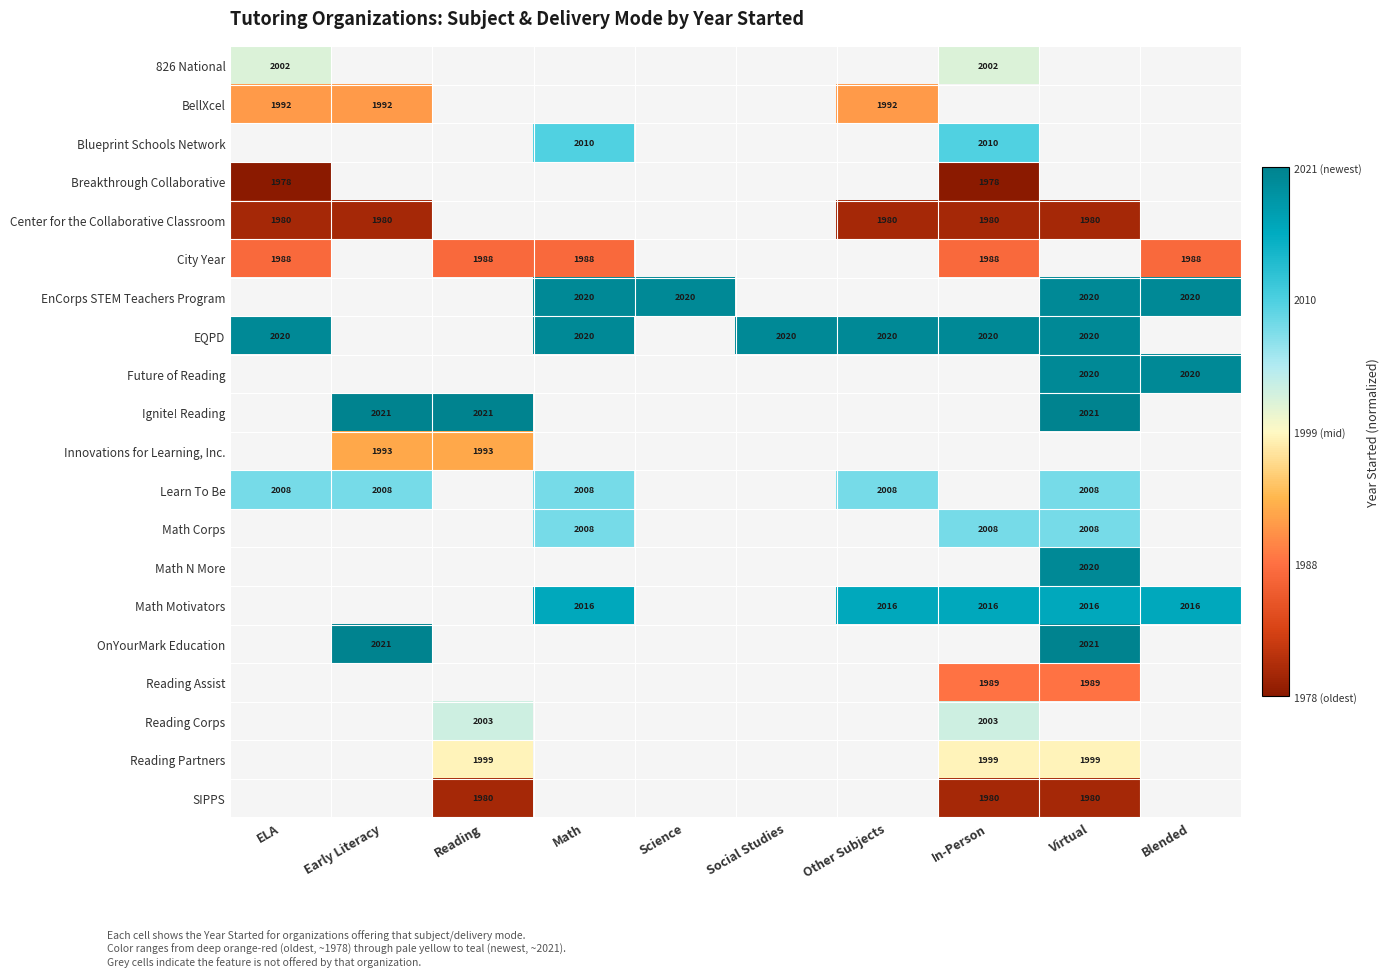

List the series in order of their peak value, lowest first.

BellXcel, Blueprint Schools Network, Breakthrough Collaborative, Center for the Collaborative Classroom, City Year, 826 National, EnCorps STEM Teachers Program, EQPD, Future of Reading, Ignite! Reading, Innovations for Learning, Inc., Learn To Be, Math Corps, Math N More, Math Motivators, OnYourMark Education, Reading Assist, Reading Corps, Reading Partners, SIPPS